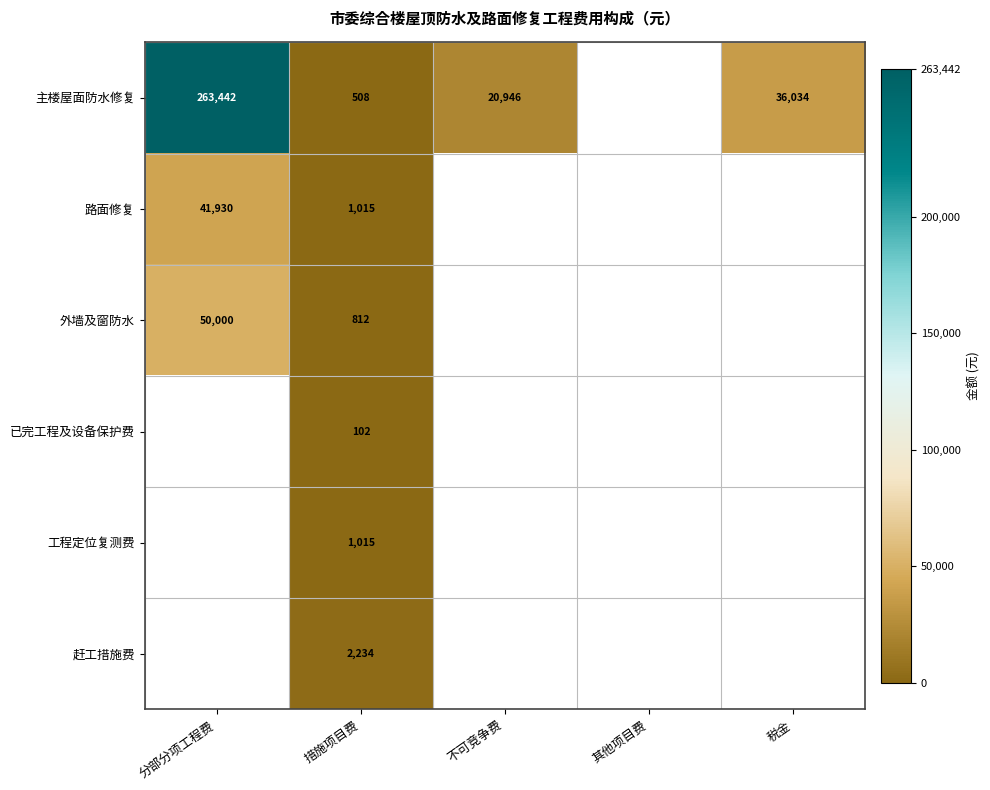

Is it true that 主楼屋面防水修复 equals 755.2 at 措施项目费?

False